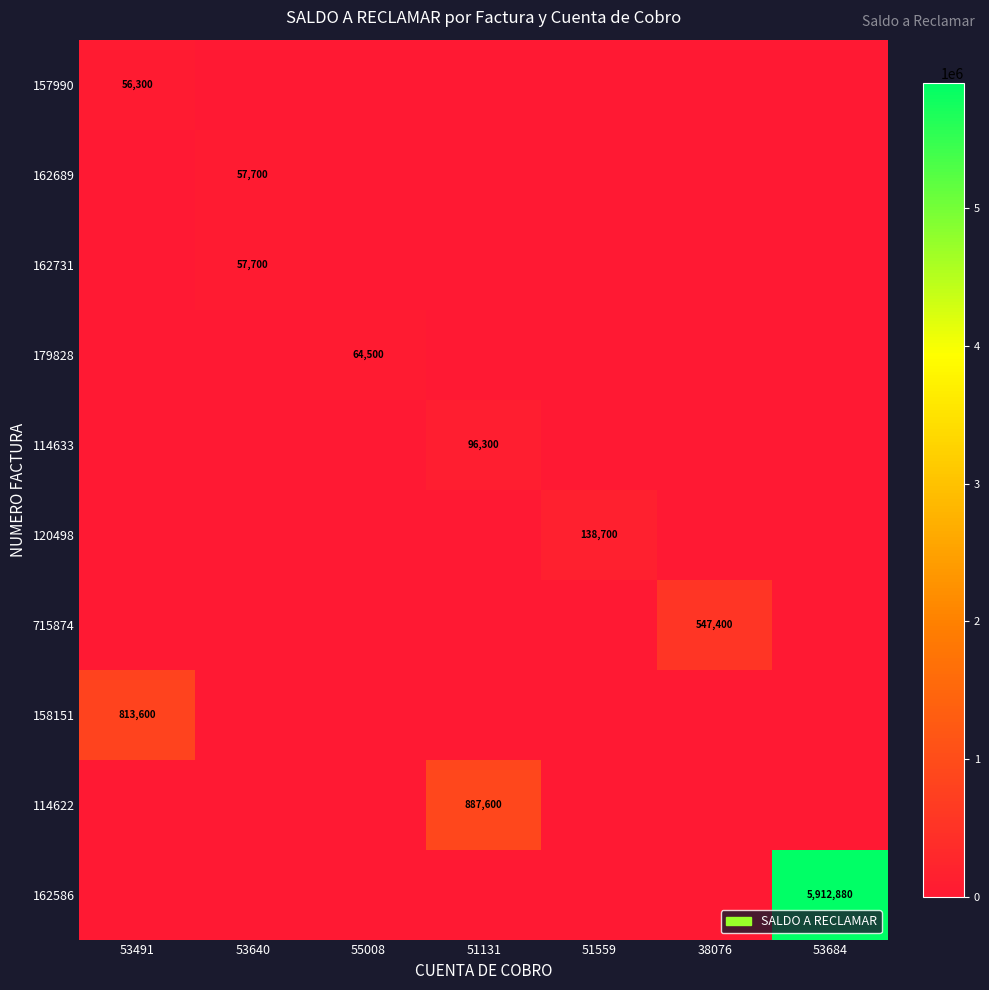

Is it true that 162586 equals -3080008 at 53491?

False